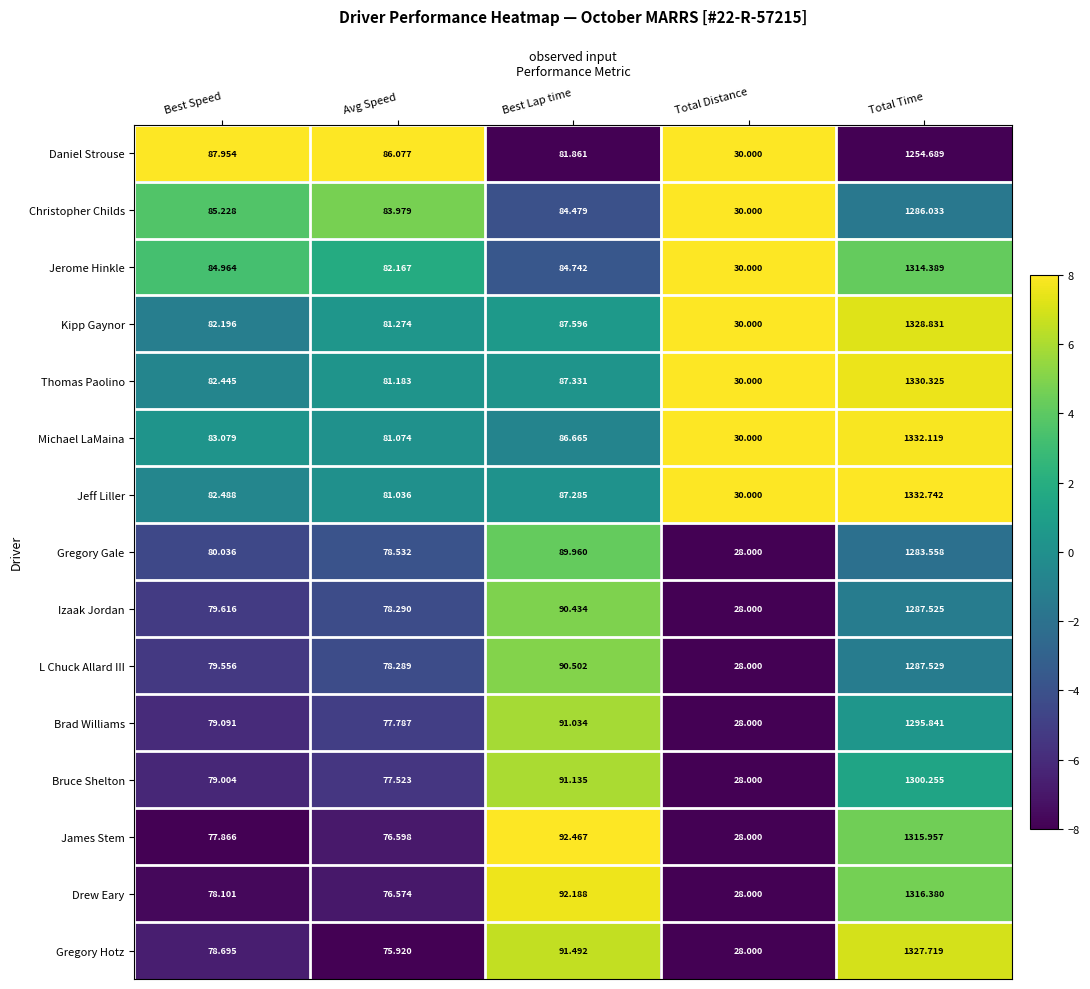

How many data points does each series have?

5